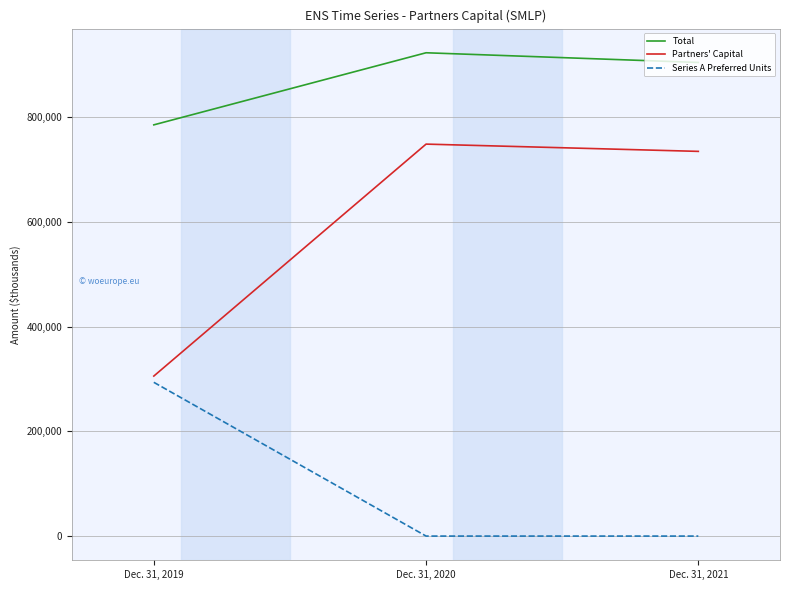

The value of Series A Preferred Units at Dec. 31, 2019 is 117600. True or false?

False